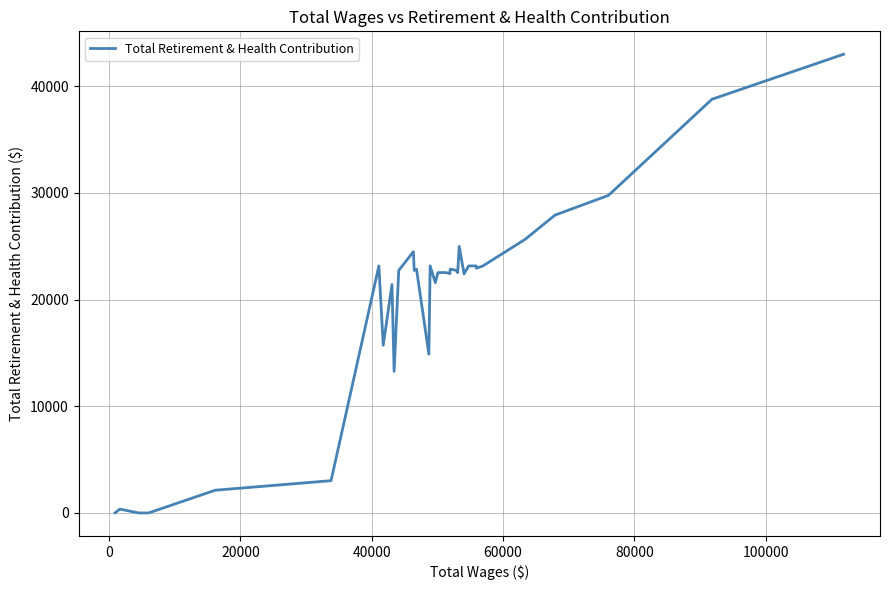

What is the greatest value displayed?

42985